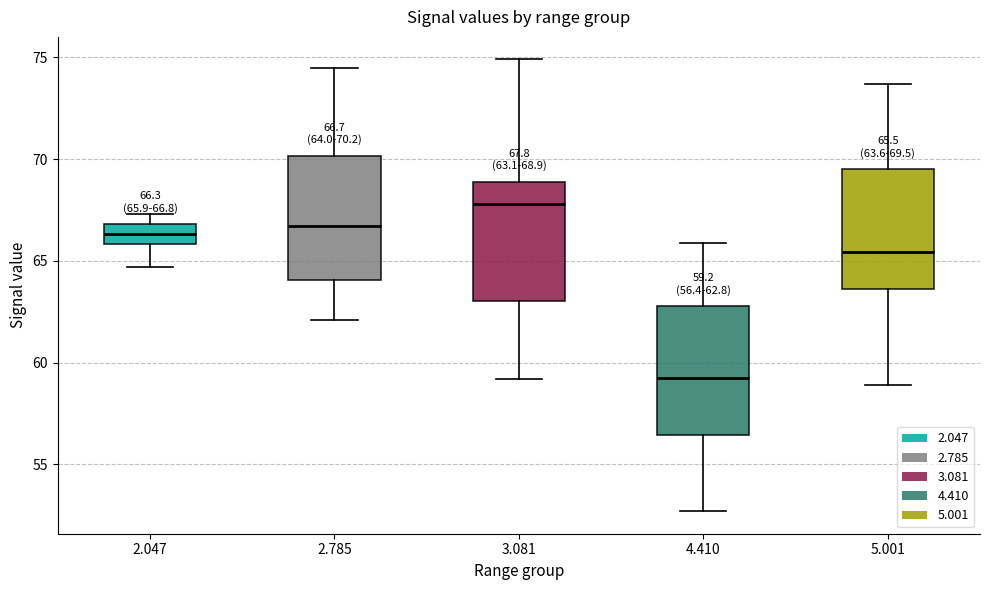

Which box's median line is the highest?

3.081